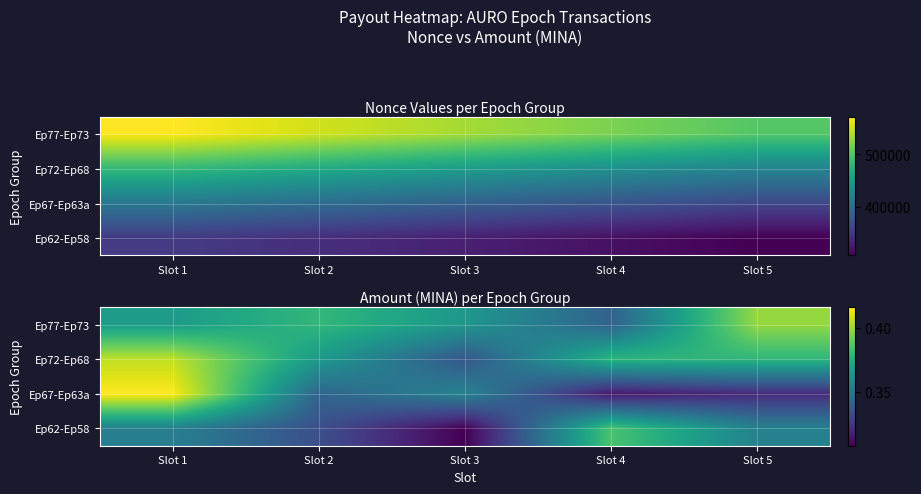

Which category has the highest value in the Ep72-Ep68 series?

Slot 1